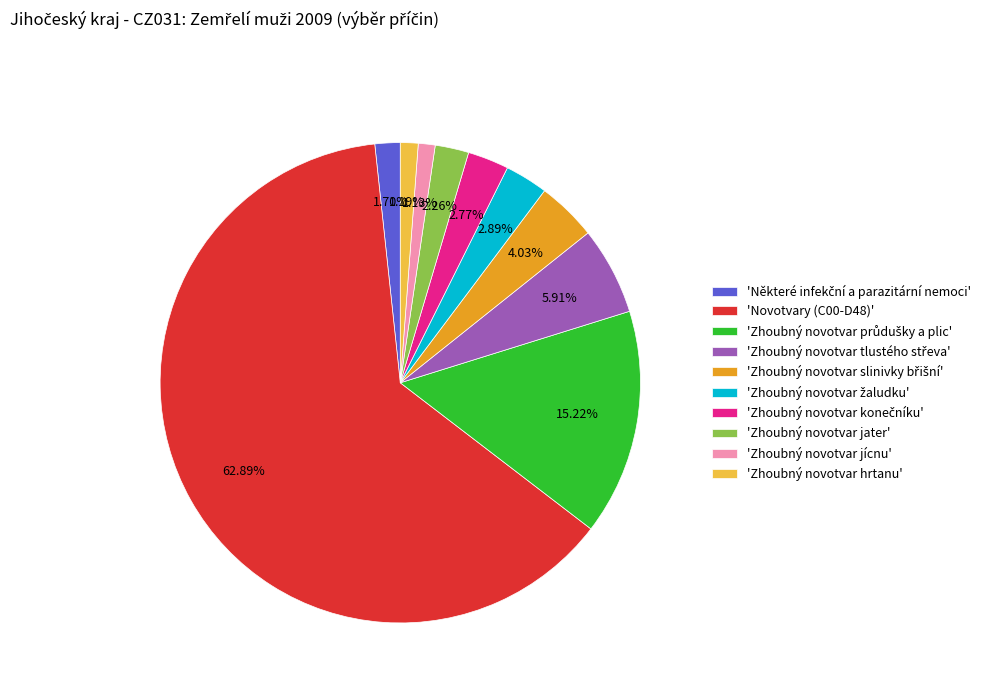

Does any single category account for the majority?

Yes